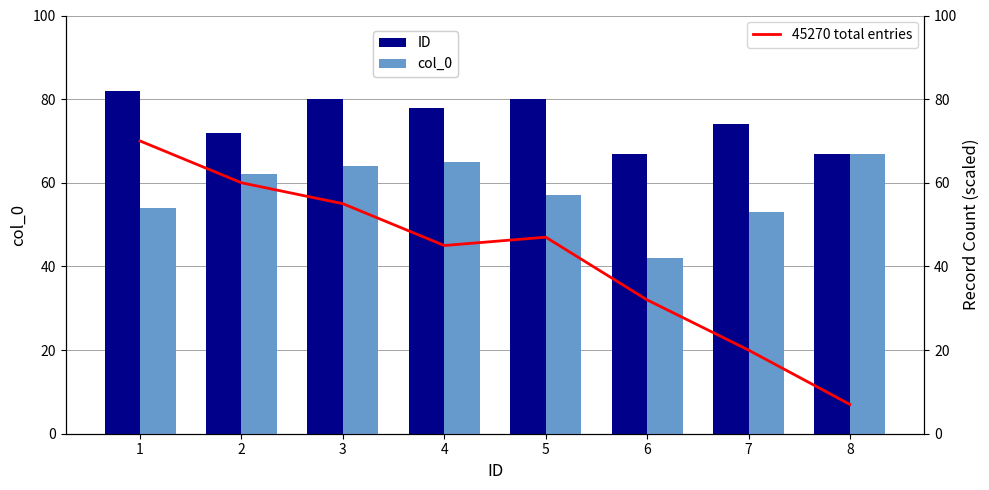

What are all the series names shown in the legend?

ID, col_0, 45270 total entries